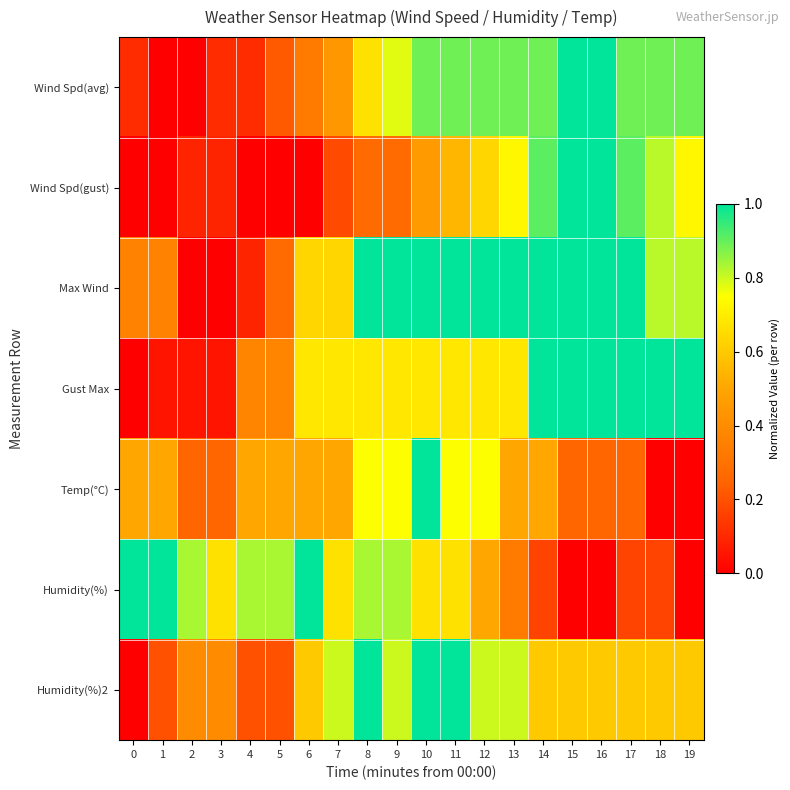

Reading right to left, extract all data points from this chart.

Wind Spd(avg): 19=0.9	18=0.9	17=0.9	16=1.0	15=1.0	14=0.9	13=0.9	12=0.9	11=0.9	10=0.9	9=0.8	8=0.7	7=0.4	6=0.3	5=0.2	4=0.1	3=0.1	2=0.0	1=0.0	0=0.1
Wind Spd(gust): 19=0.7	18=0.8	17=0.9	16=1.0	15=1.0	14=0.9	13=0.7	12=0.6	11=0.5	10=0.5	9=0.3	8=0.3	7=0.2	6=0.0	5=0.0	4=0.0	3=0.1	2=0.1	1=0.0	0=0.0
Max Wind: 19=0.8	18=0.8	17=1.0	16=1.0	15=1.0	14=1.0	13=1.0	12=1.0	11=1.0	10=1.0	9=1.0	8=1.0	7=0.6	6=0.6	5=0.3	4=0.1	3=0.0	2=0.0	1=0.4	0=0.4
Gust Max: 19=1.0	18=1.0	17=1.0	16=1.0	15=1.0	14=1.0	13=0.7	12=0.7	11=0.7	10=0.7	9=0.7	8=0.7	7=0.7	6=0.7	5=0.4	4=0.4	3=0.1	2=0.1	1=0.1	0=0.0
Temp(°C): 19=0.0	18=0.0	17=0.2	16=0.2	15=0.2	14=0.5	13=0.5	12=0.8	11=0.8	10=1.0	9=0.8	8=0.8	7=0.5	6=0.5	5=0.5	4=0.5	3=0.2	2=0.2	1=0.5	0=0.5
Humidity(%): 19=0.0	18=0.2	17=0.2	16=0.0	15=0.0	14=0.2	13=0.3	12=0.5	11=0.7	10=0.7	9=0.8	8=0.8	7=0.7	6=1.0	5=0.8	4=0.8	3=0.7	2=0.8	1=1.0	0=1.0
Humidity(%)2: 19=0.6	18=0.6	17=0.6	16=0.6	15=0.6	14=0.6	13=0.8	12=0.8	11=1.0	10=1.0	9=0.8	8=1.0	7=0.8	6=0.6	5=0.2	4=0.2	3=0.4	2=0.4	1=0.2	0=0.0